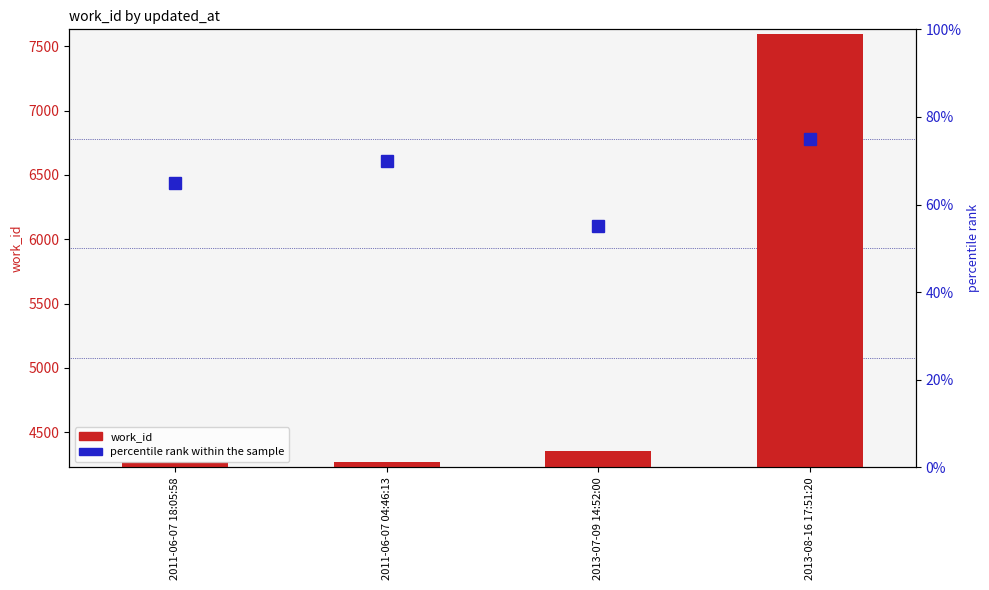

Reading right to left, what are all the values shown in this chart?

work_id: 2013-08-16 17:51:20=7593	2013-07-09 14:52:00=4351	2011-06-07 04:46:13=4269	2011-06-07 18:05:58=4269
percentile rank within the sample: 2013-08-16 17:51:20=75	2013-07-09 14:52:00=55	2011-06-07 04:46:13=70	2011-06-07 18:05:58=65